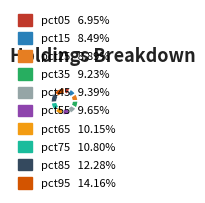

Which has a higher value, pct85 or pct65?

pct85